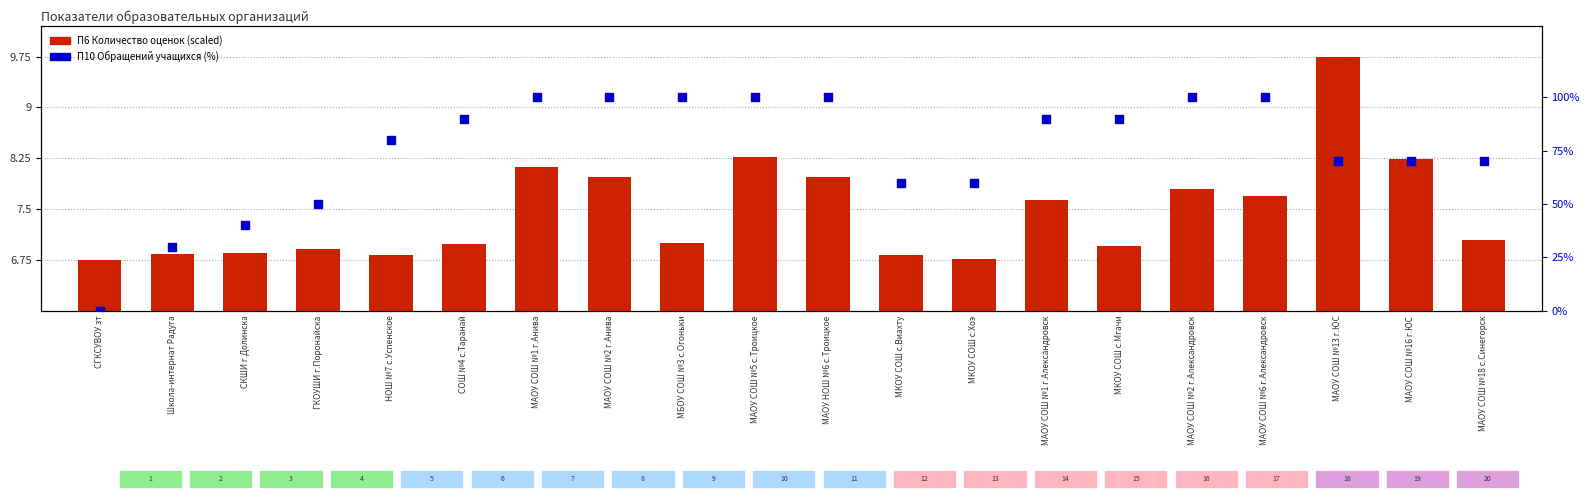

Is the value of П10 Количество обращений учащихся at МАОУ СОШ №2 г.Александровск greater than the value of П6 Количество оценок at СОШ №4 с.Таранай?

Yes